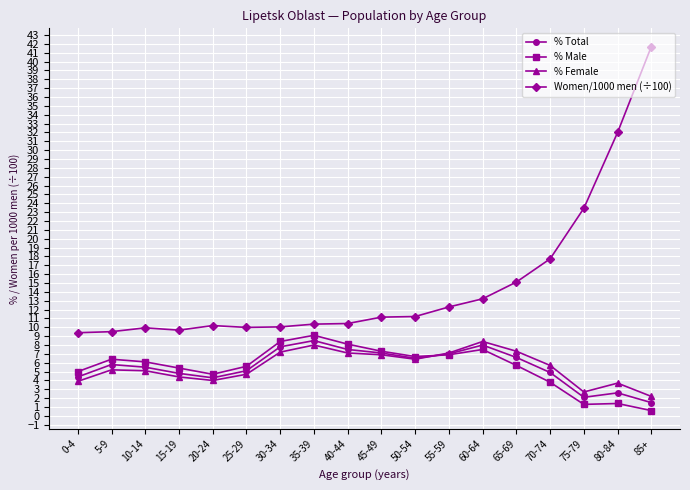

How many distinct data groups are displayed?

4